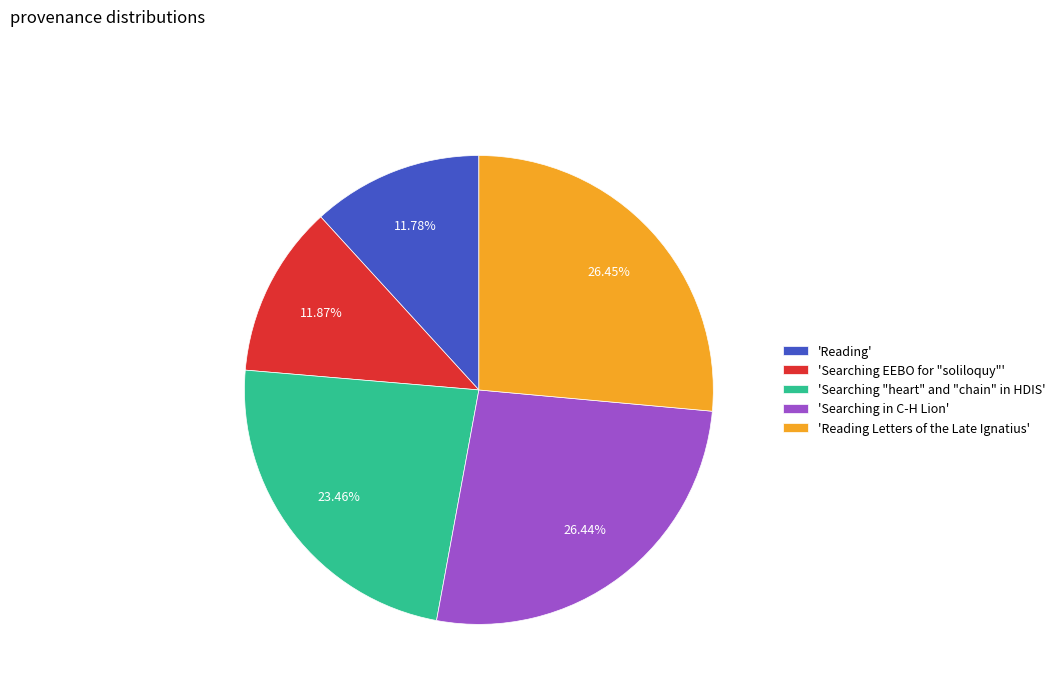

Approximately how many times larger is the value at 'Searching EEBO for "soliloquy"' compared to 'Reading'?

1.0